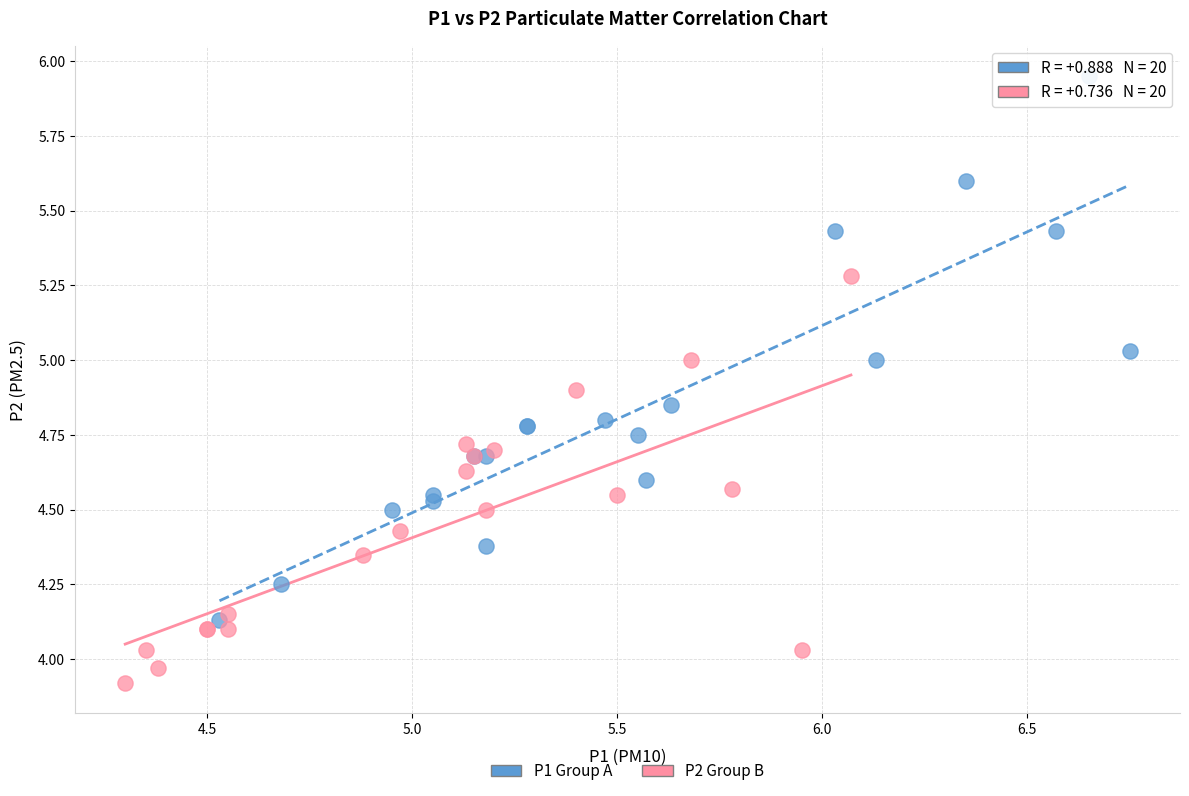

Which series has the largest Y range (max minus min)?

P1 Group A